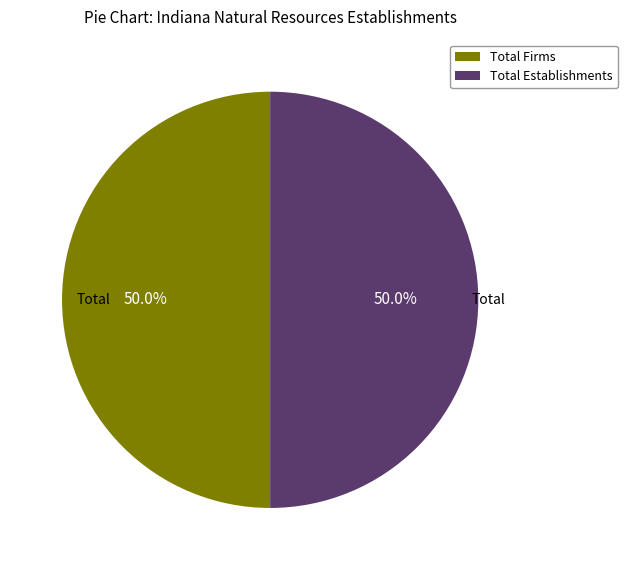

Approximately how many times larger is the value at Total Establishments compared to Total Firms?

1.0